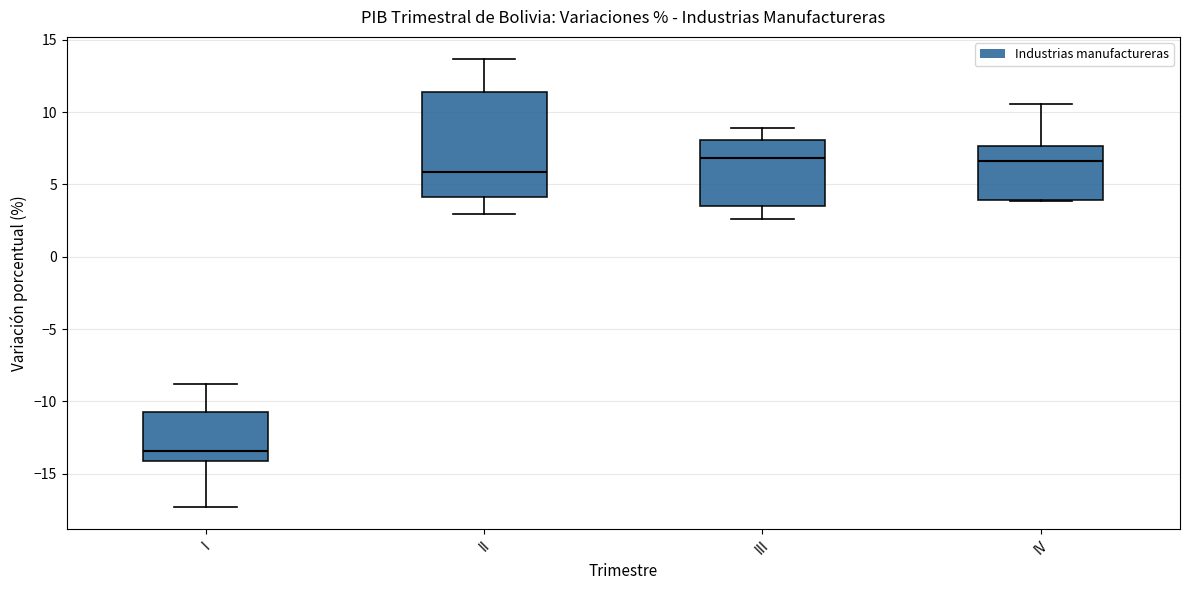

Which box has the lowest median line?

I